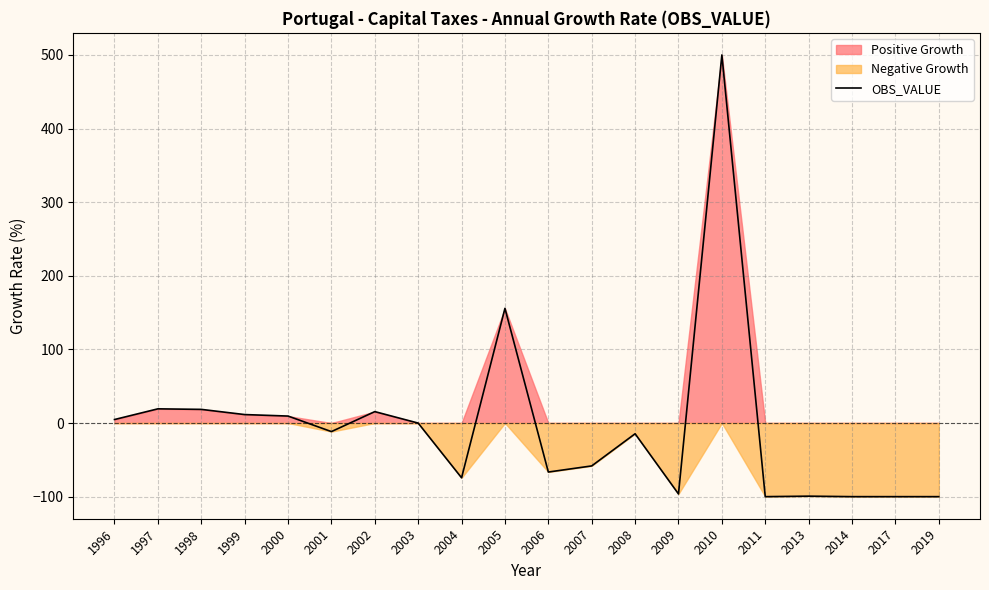

Where is the first local minimum?

2001